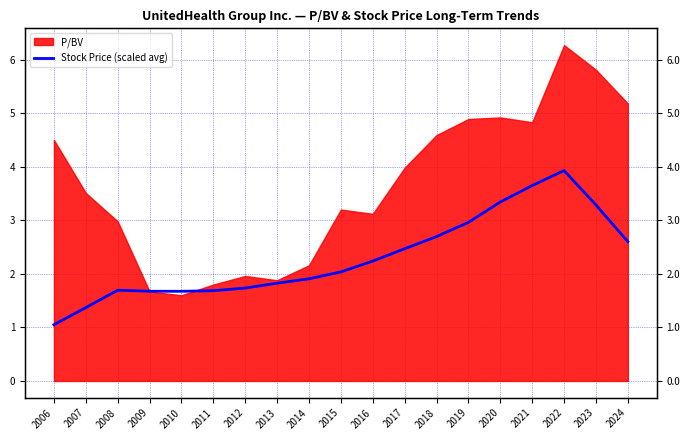

How many categories are shown in the chart?

19